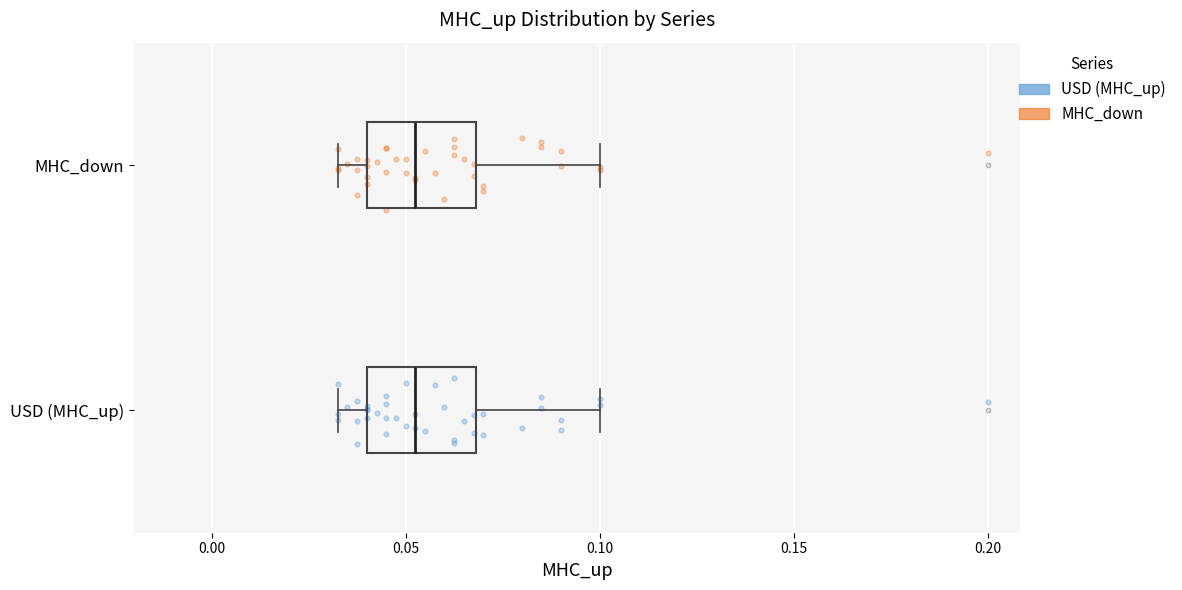

Where is the right edge of the box for USD (MHC_up) on the x-axis? The values are not printed on the chart, so give them approximately, as read against the axis.

0.070